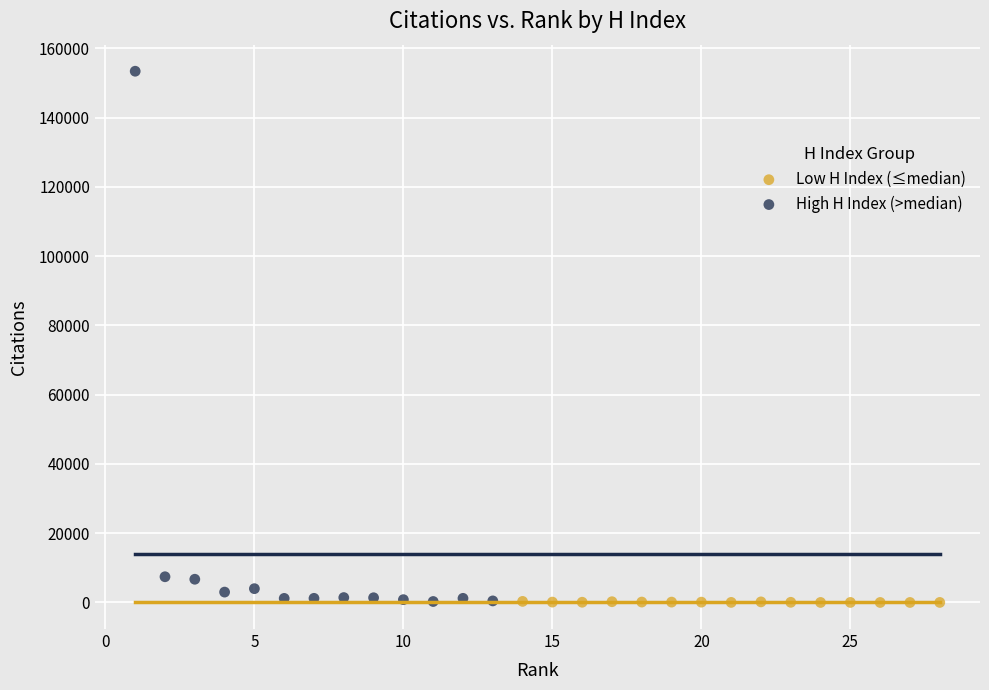

What are all the series names shown in the legend?

Low H Index (≤median), High H Index (>median)